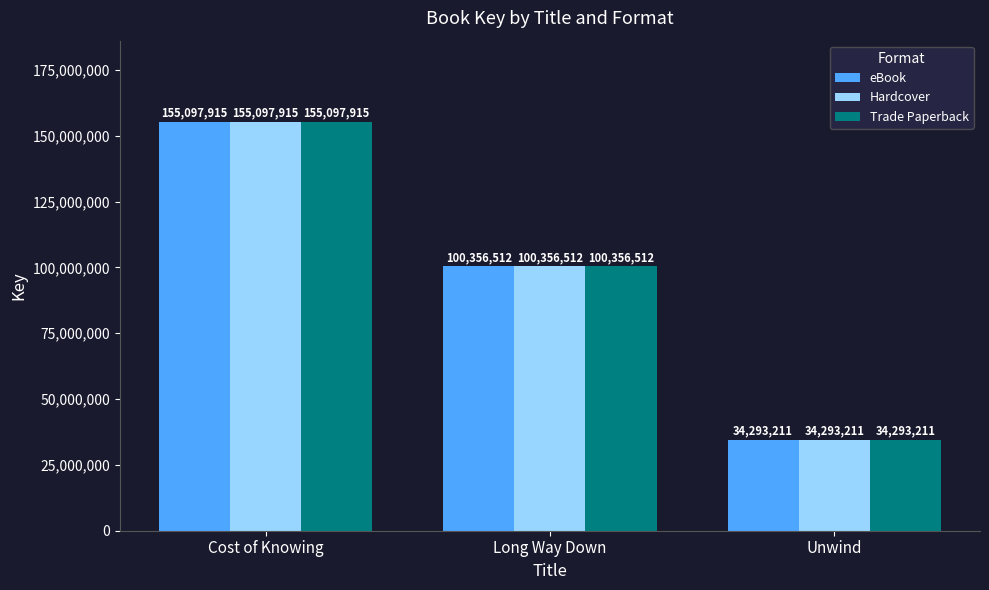

Is the value of eBook at Cost of Knowing greater than the value of Trade Paperback at Long Way Down?

Yes